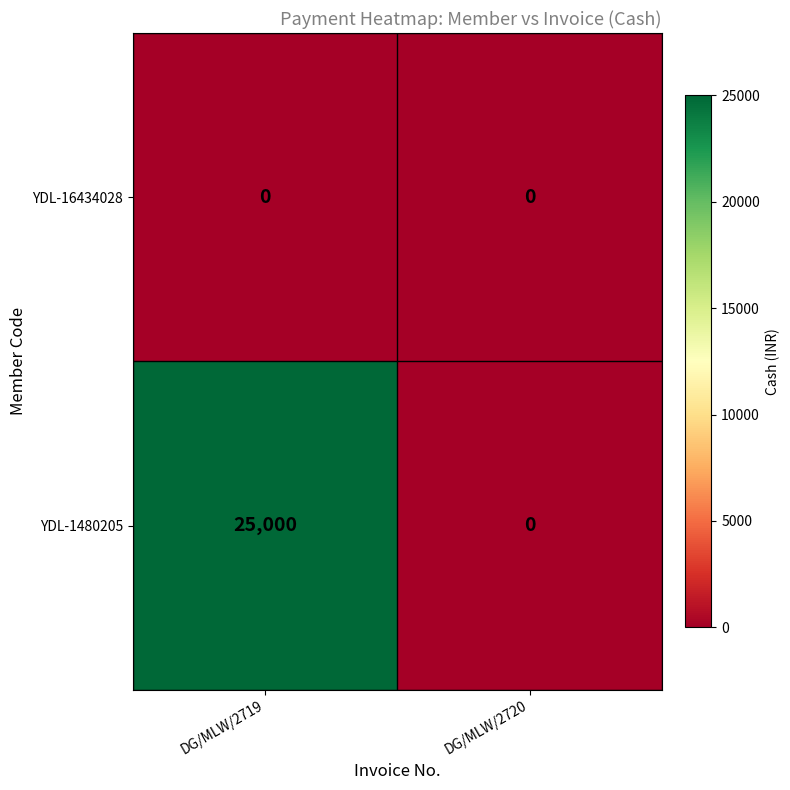

How many data points does each series have?

2